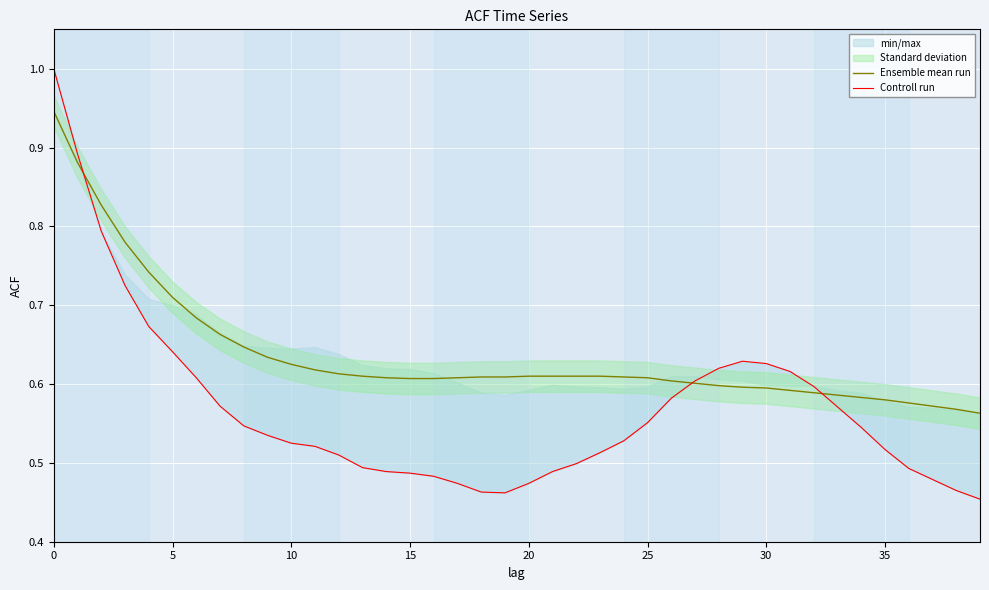

Is the value of Controll run at 30 greater than the value of Ensemble mean run at 12?

No